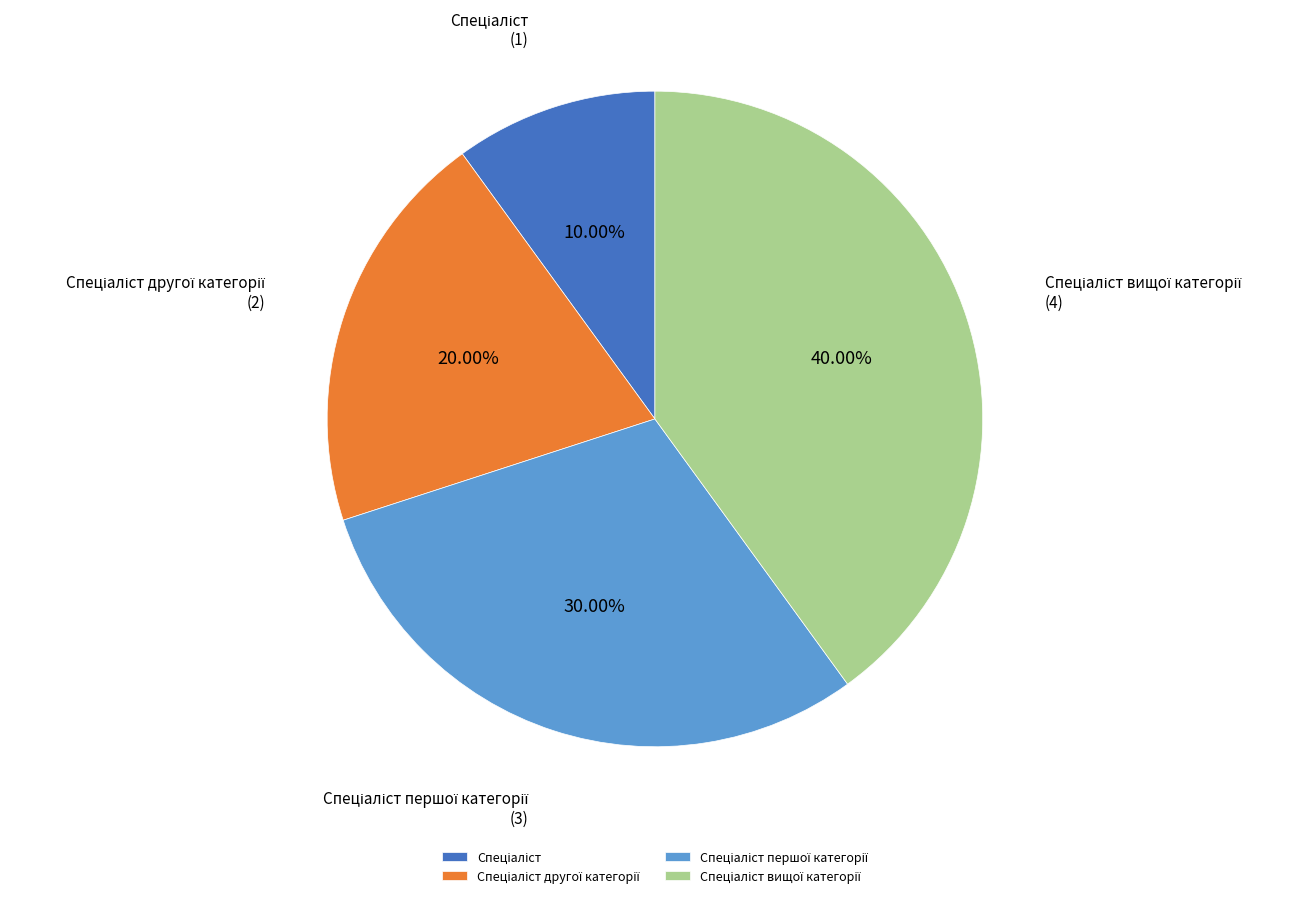

Is there any slice that represents more than half of the pie?

No